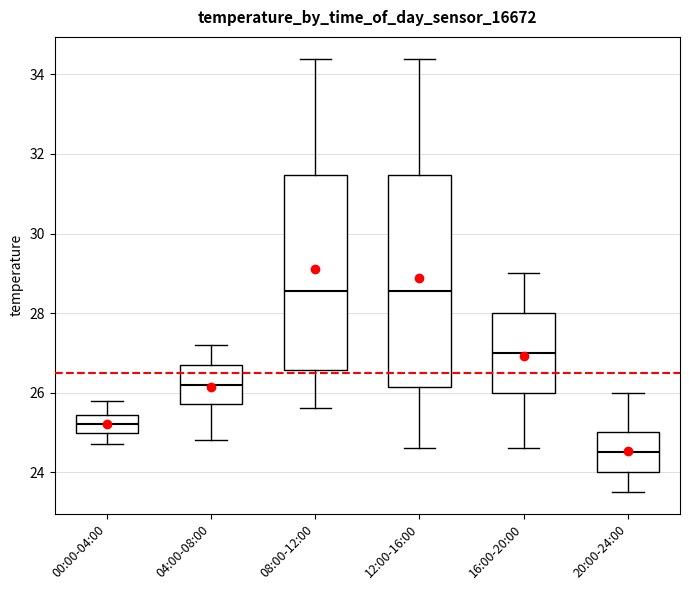

Which box's median line is the lowest?

20:00-24:00